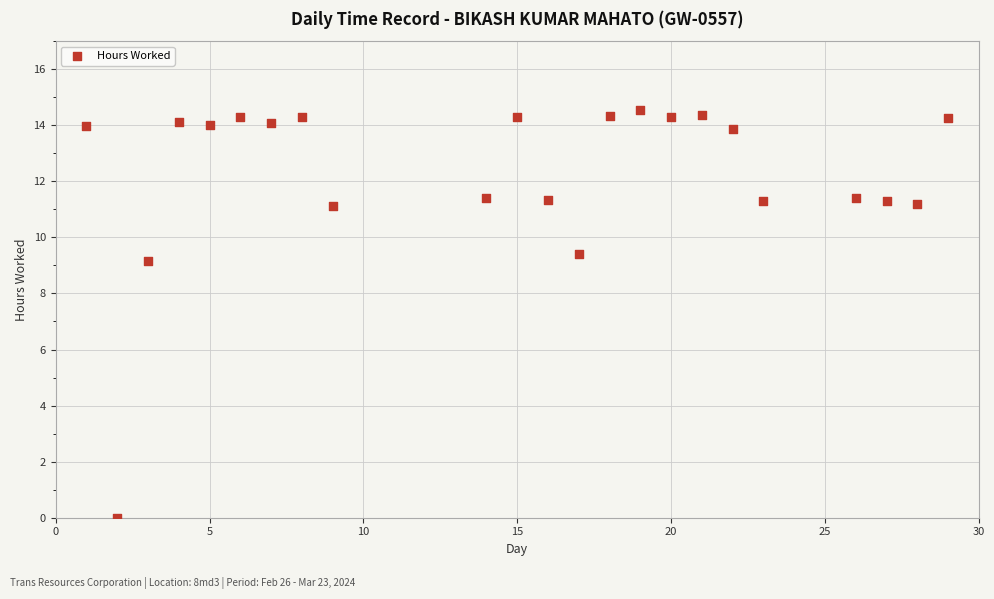

What Y value in the scatter plot is closest to 7?

9.2